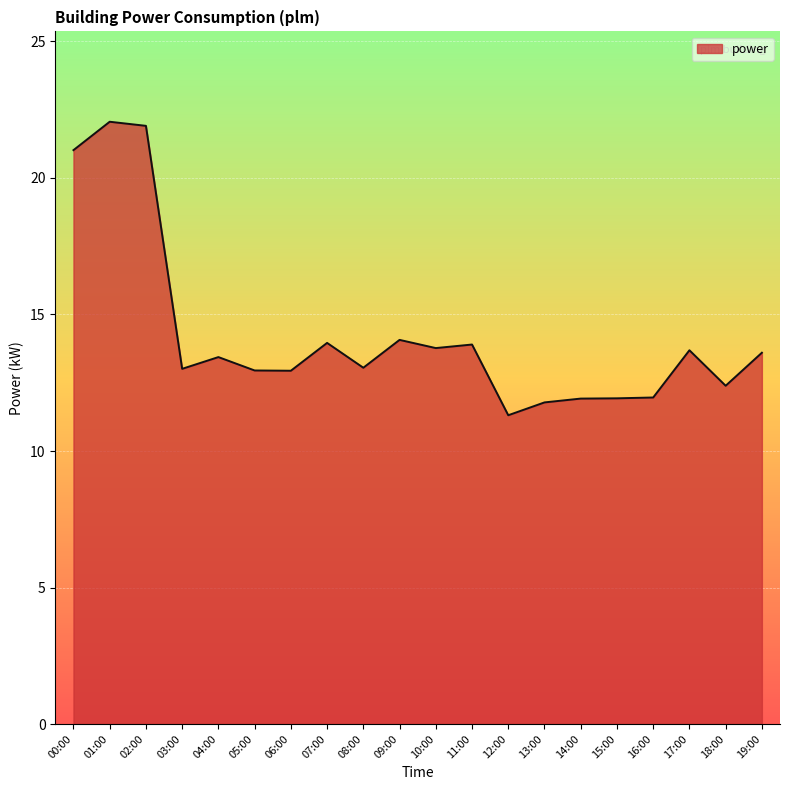

Is it true that the value at 10:00 is 13.8?

True